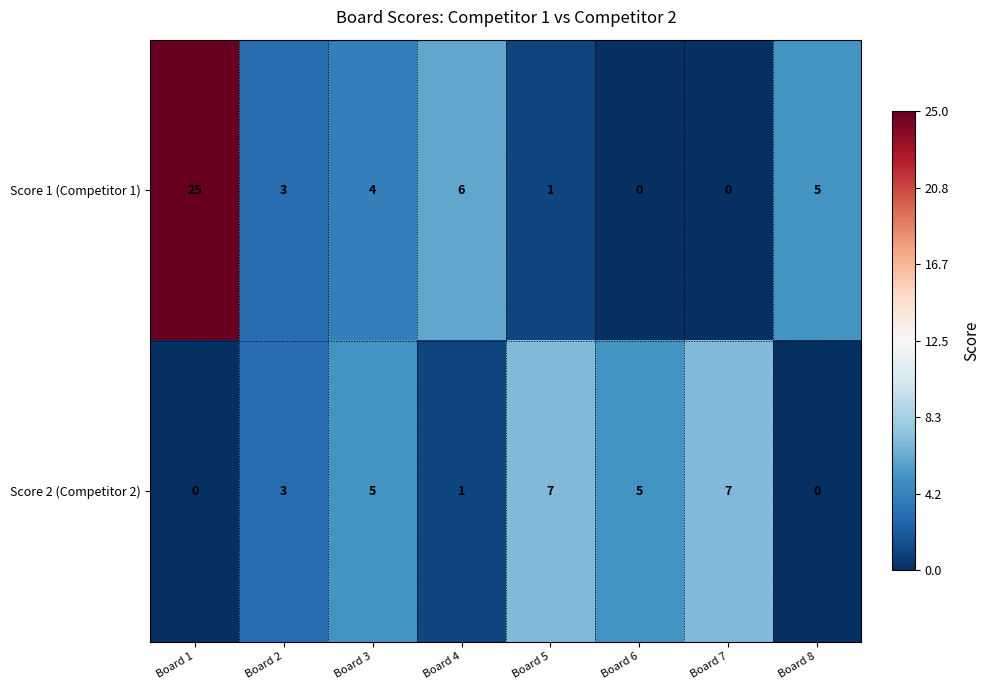

Rank the series by their average value, from highest to lowest.

Score 1 (Competitor 1), Score 2 (Competitor 2)